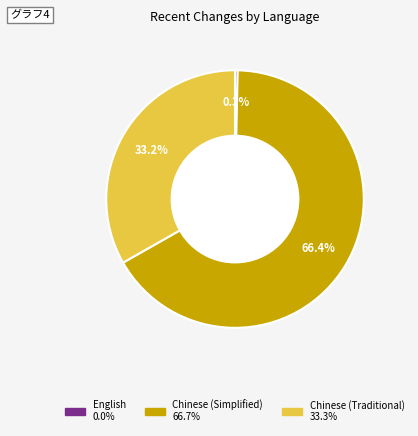

The Chinese (Traditional) slice represents 47% of the pie. True or false?

False